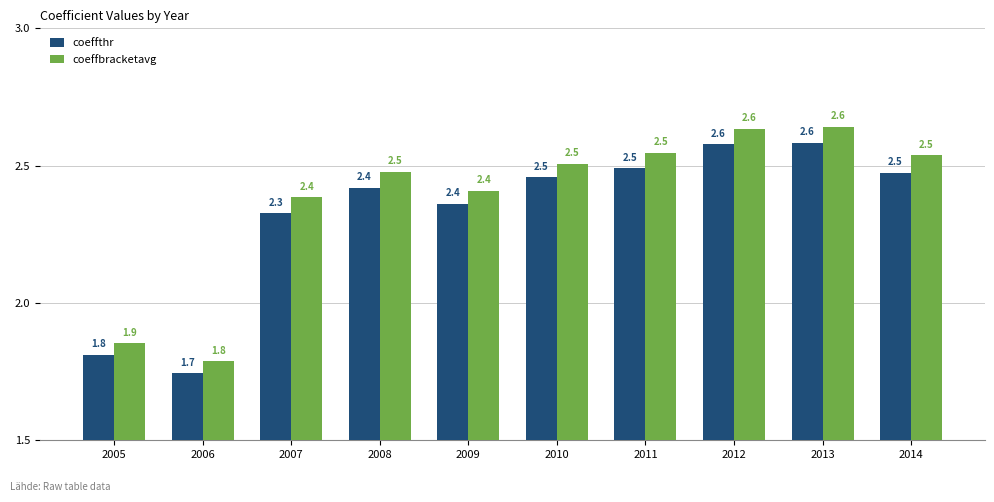

What are all the series names shown in the legend?

coeffthr, coeffbracketavg